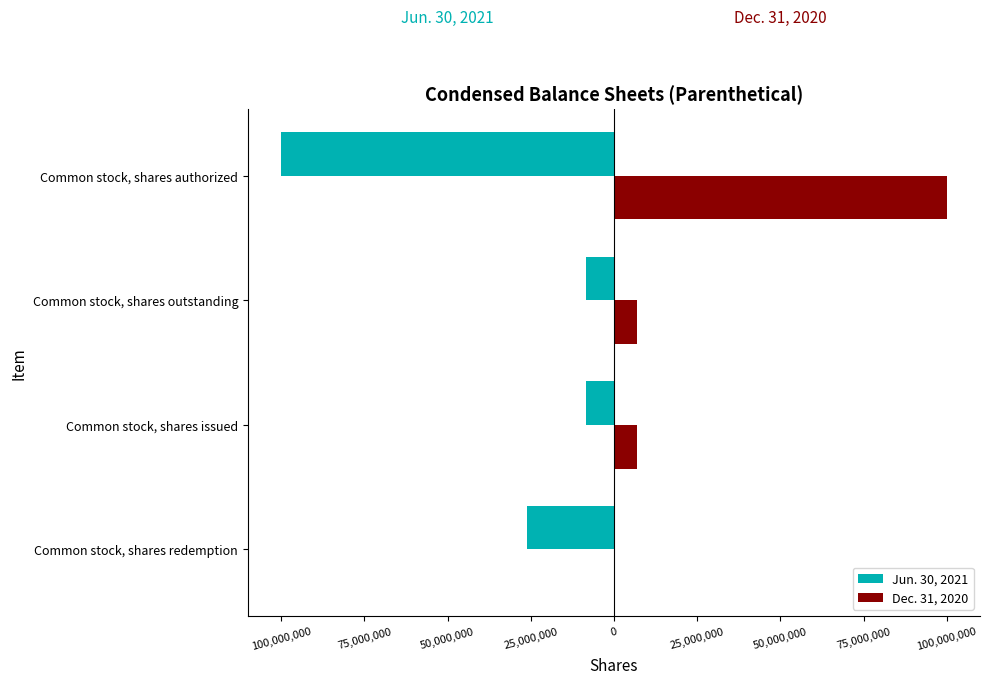

What are all the series names shown in the legend?

Jun. 30, 2021, Dec. 31, 2020